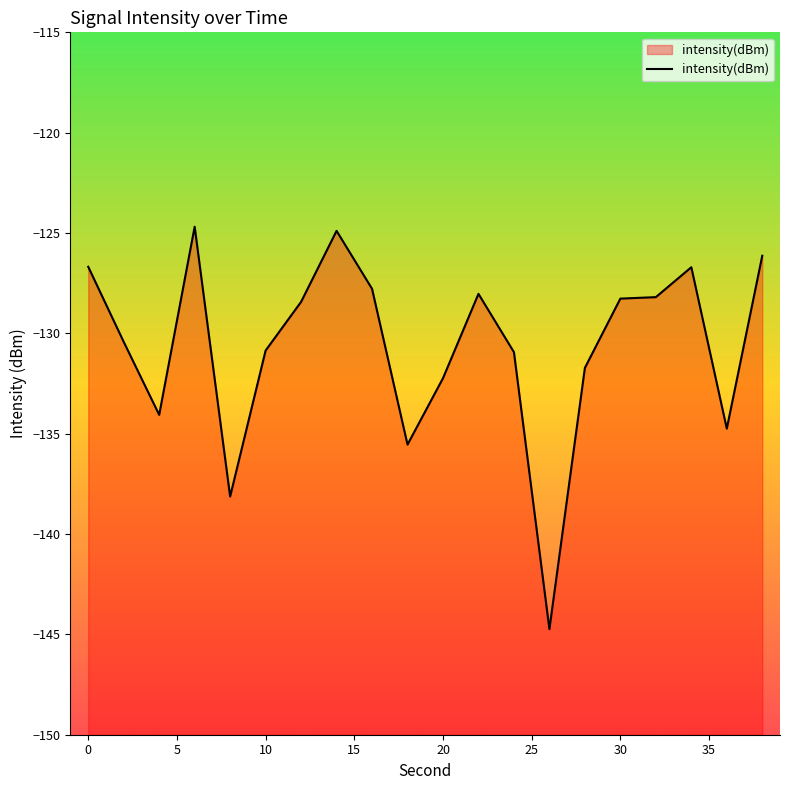

What is the difference between the maximum and minimum values?

20.1